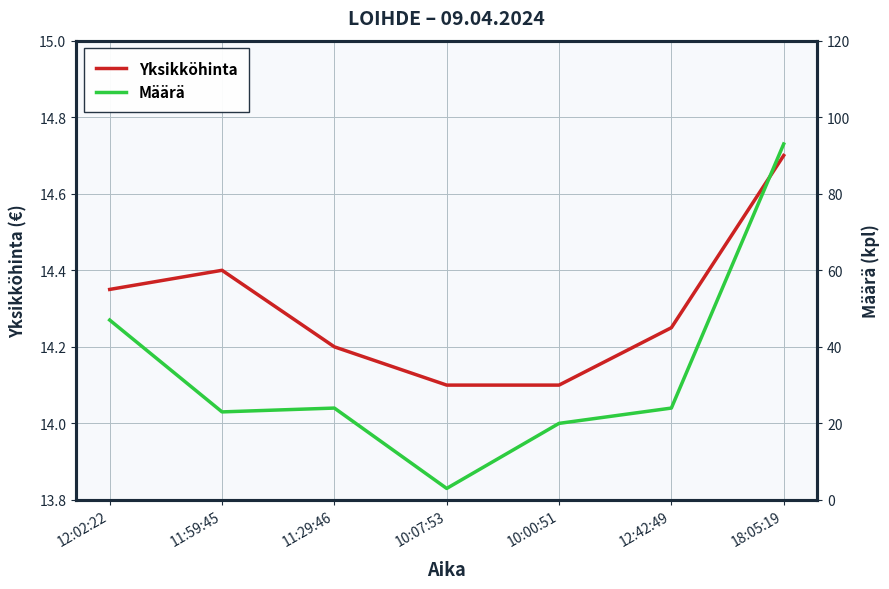

How many lines are shown in the chart?

2